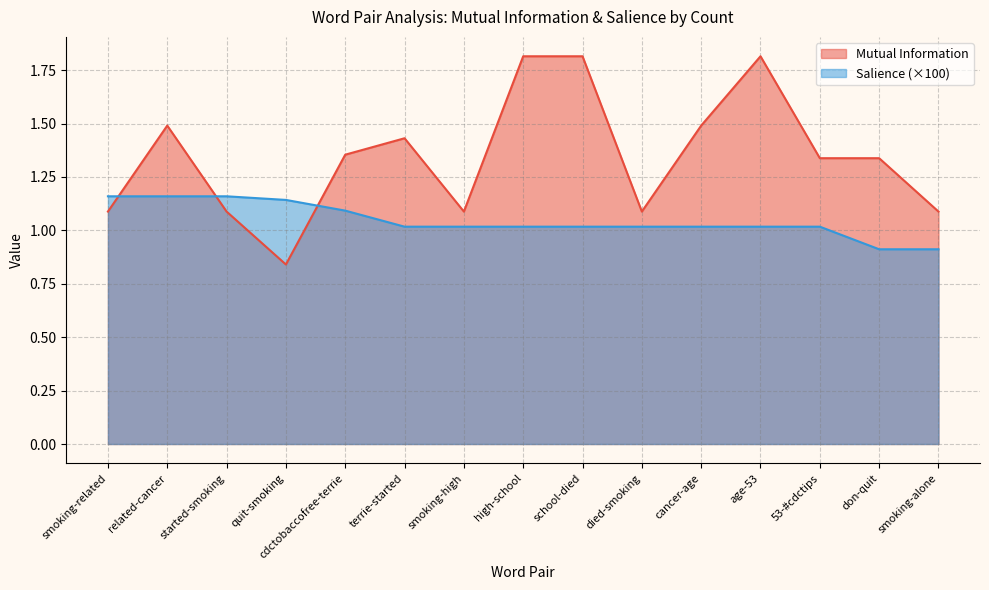

True or false: Mutual Information has more than 2 points higher than both neighbors.

True